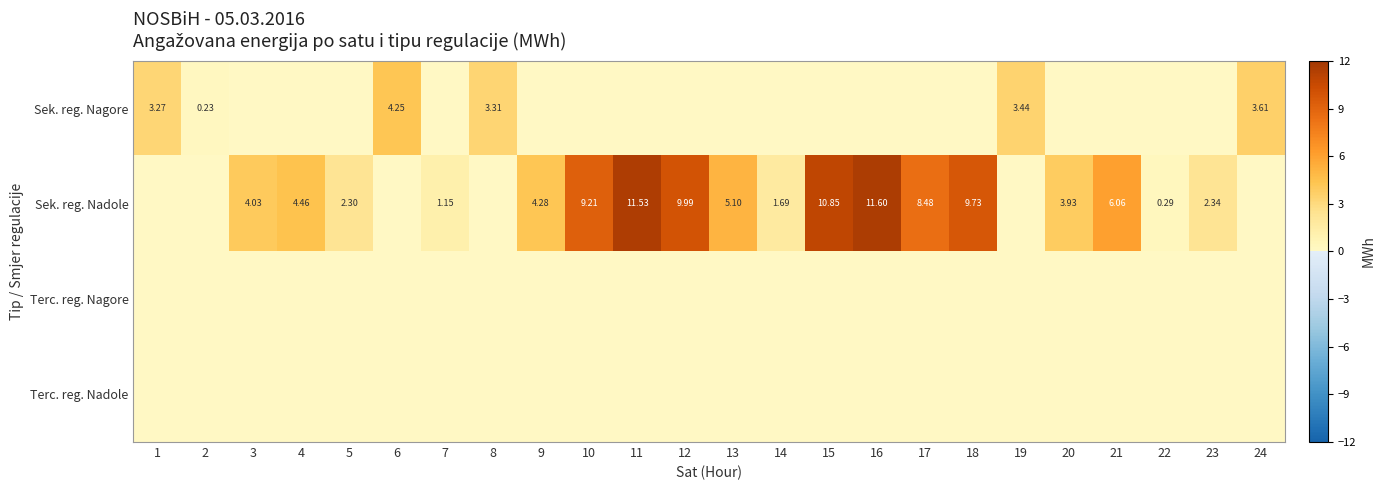

What is the total value across all series at 11?

11.5